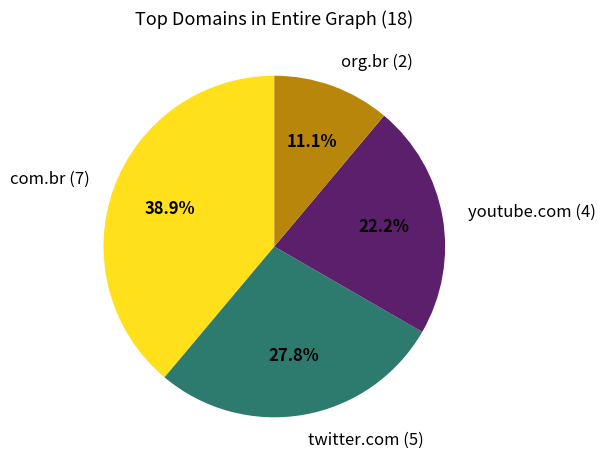

How many segments does this pie chart have?

4